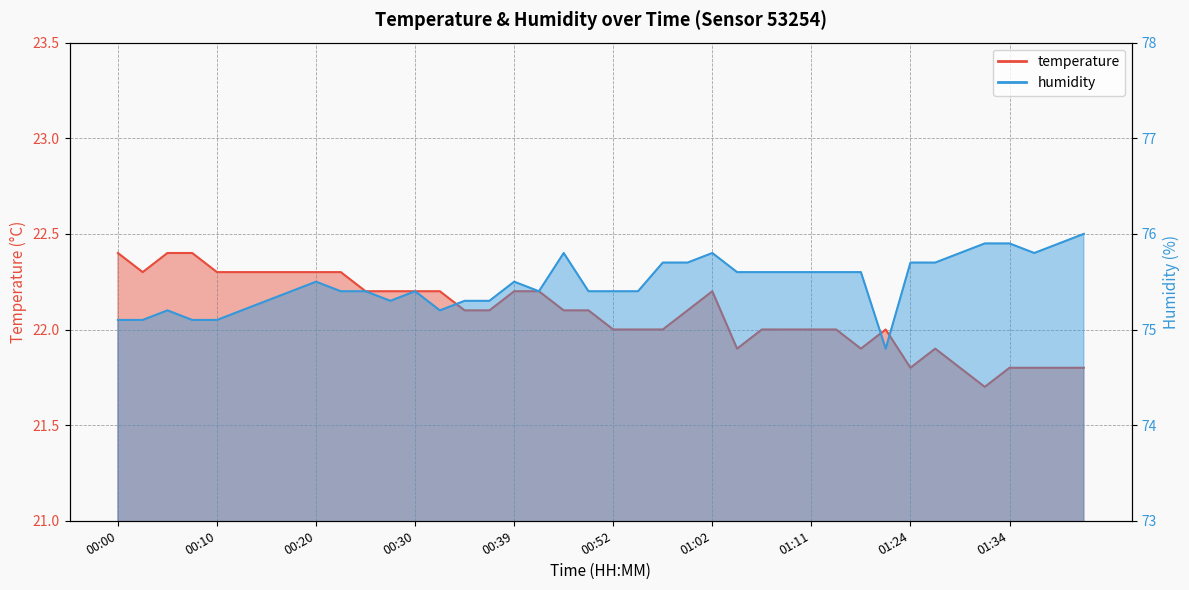

True or false: humidity has a value of 75.6 at 01:11.

True